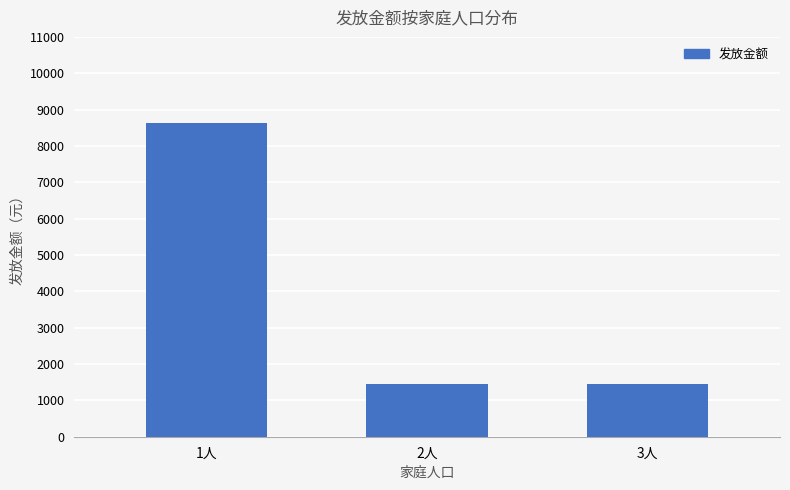

Which label corresponds to the largest value in the chart?

1人